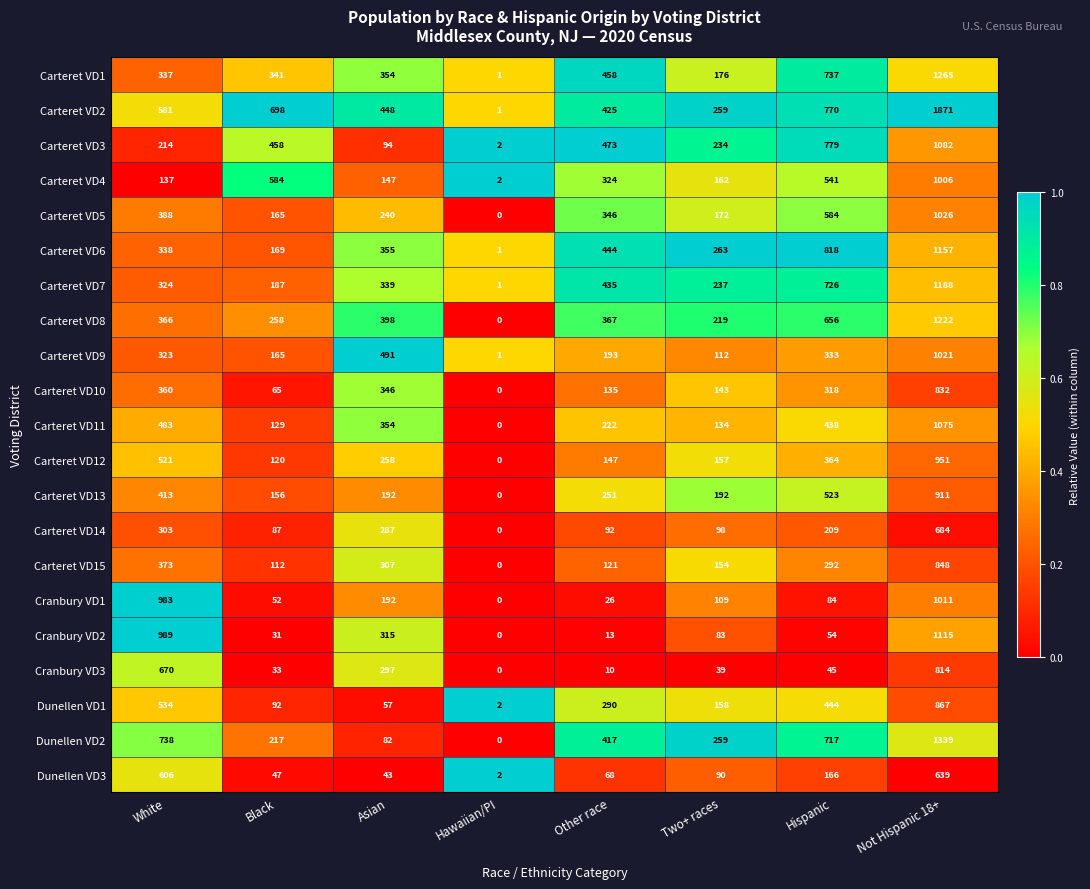

The Carteret VD15 series shows 232 at Two+ races. True or false?

False